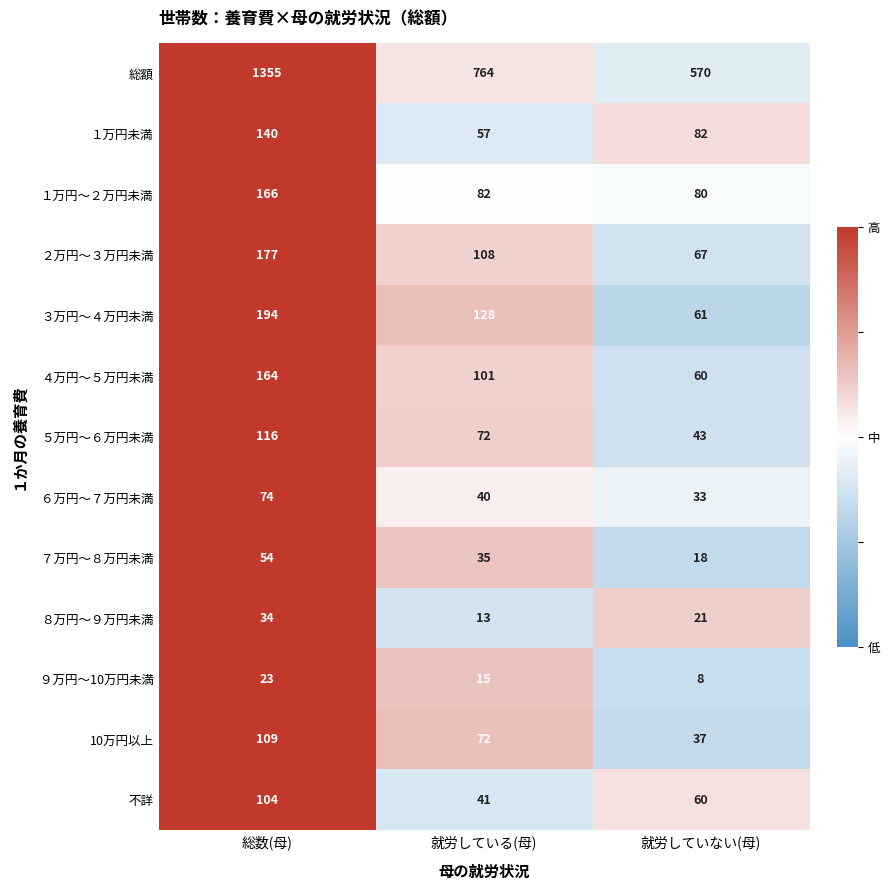

Is the value of 総額 at 就労していない(母) greater than the value of ６万円～７万円未満 at 就労している(母)?

Yes